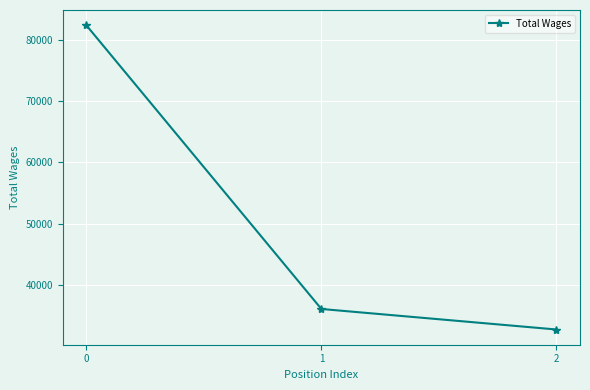

The value at 2 is 32752. True or false?

True